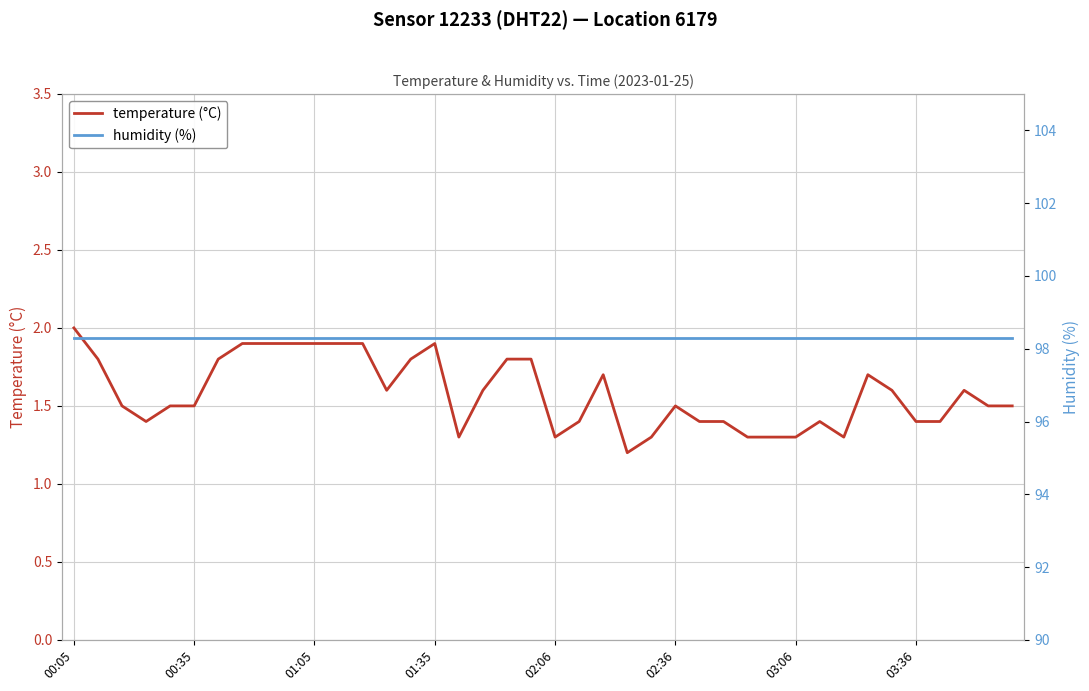

Is it true that temperature (°C) equals 2.5 at 02:36?

False